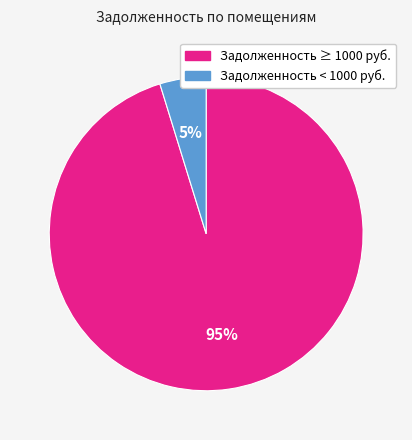

The Задолженность ≥ 1000 руб. slice represents 95% of the pie. True or false?

True